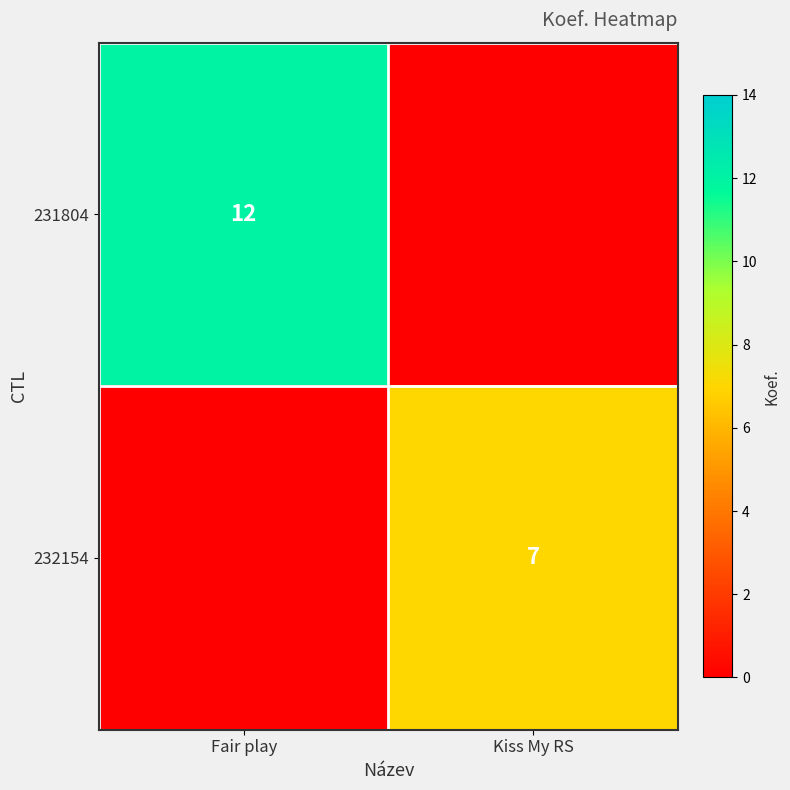

The 232154 series shows 7 at Kiss My RS. True or false?

True